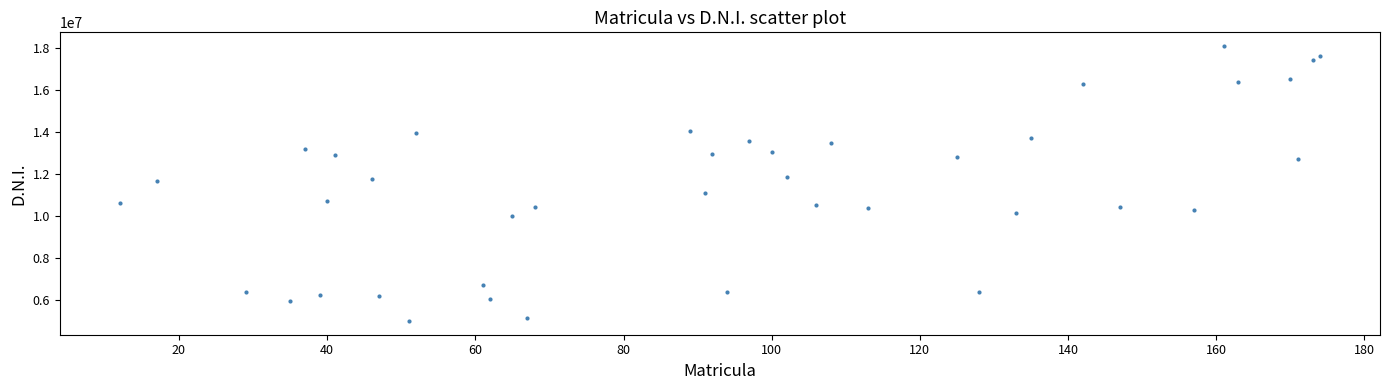

What is the range of Y values (max minus min)?

13110343